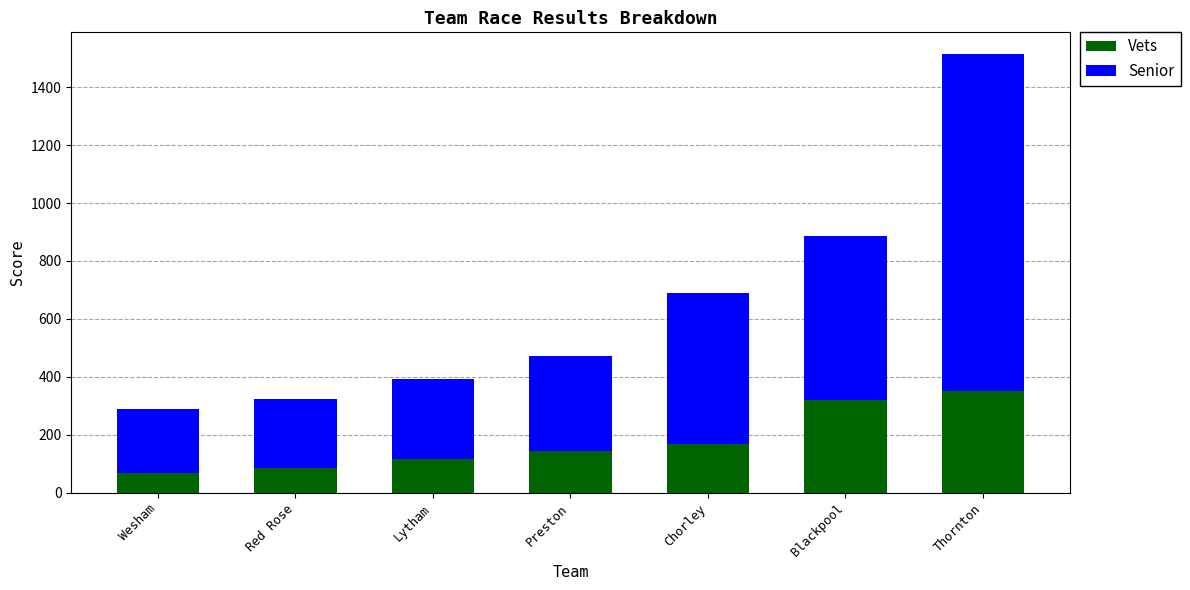

What is the total value across all series at Blackpool?

885.2